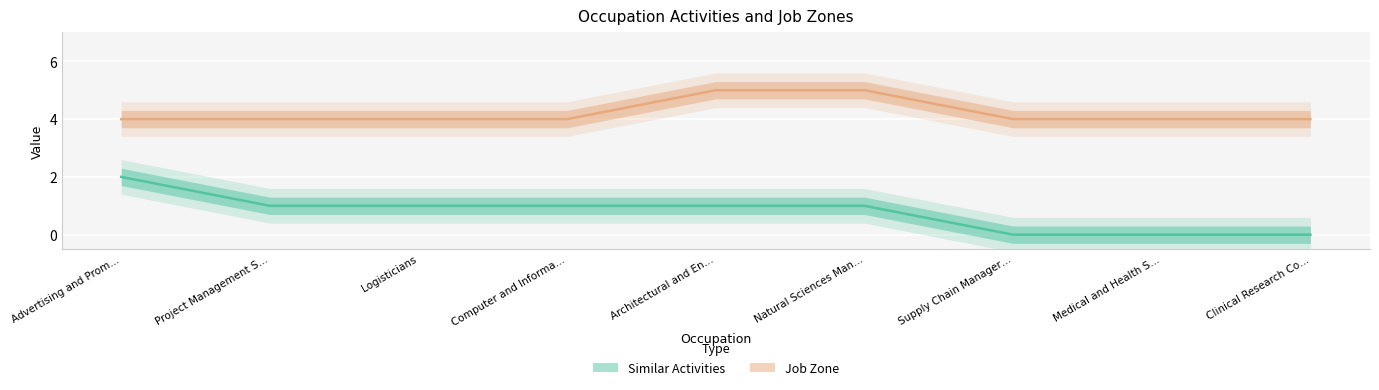

How many categories are shown in the chart?

9